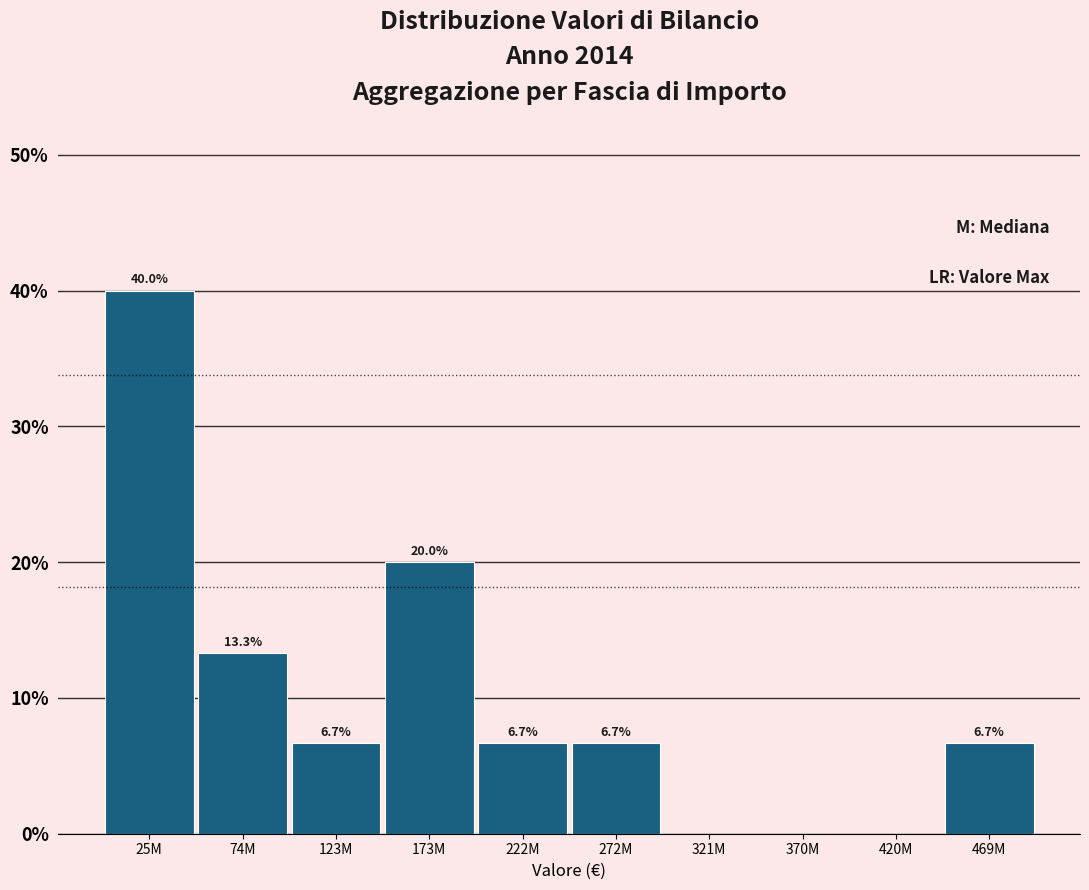

Reading right to left, what are all the values shown in this chart?

469M=6.7	420M=0.0	370M=0.0	321M=0.0	272M=6.7	222M=6.7	173M=20.0	123M=6.7	74M=13.3	25M=40.0